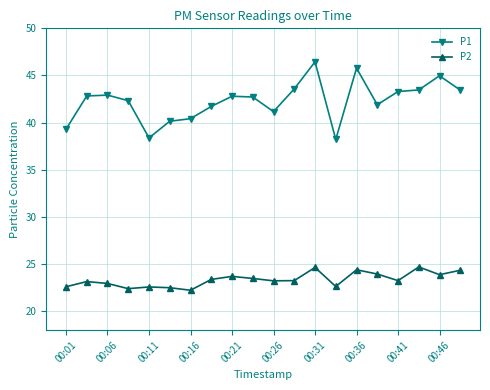

What is the minimum value for P2?

22.2